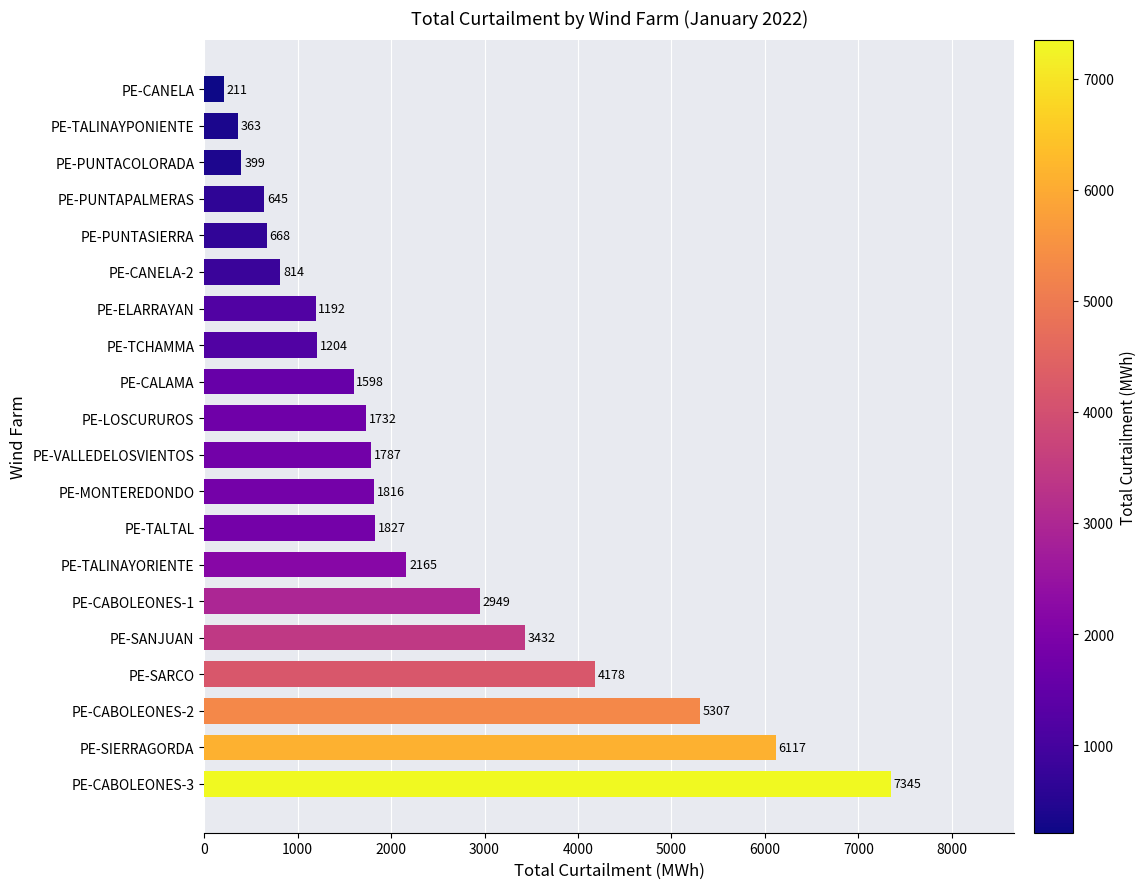

Which label corresponds to the smallest value in the chart?

PE-CANELA